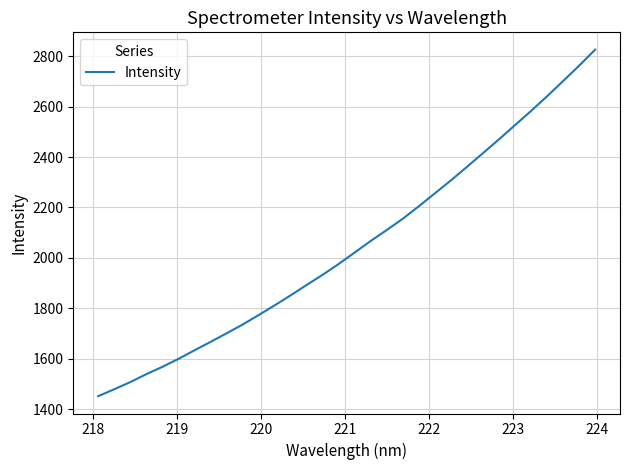

How many values are below 2021?

16